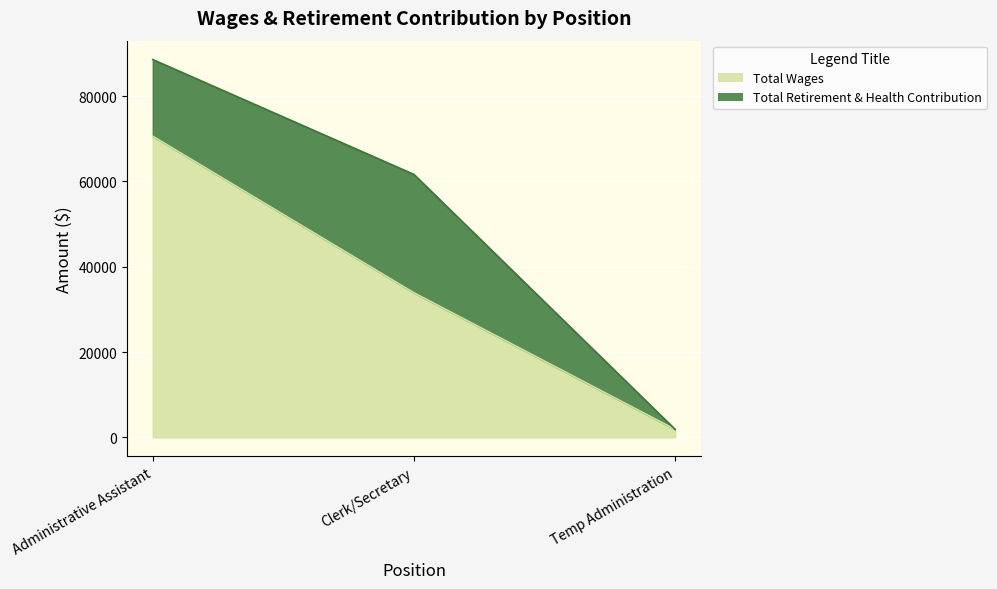

What is the maximum value shown in the chart?

70589